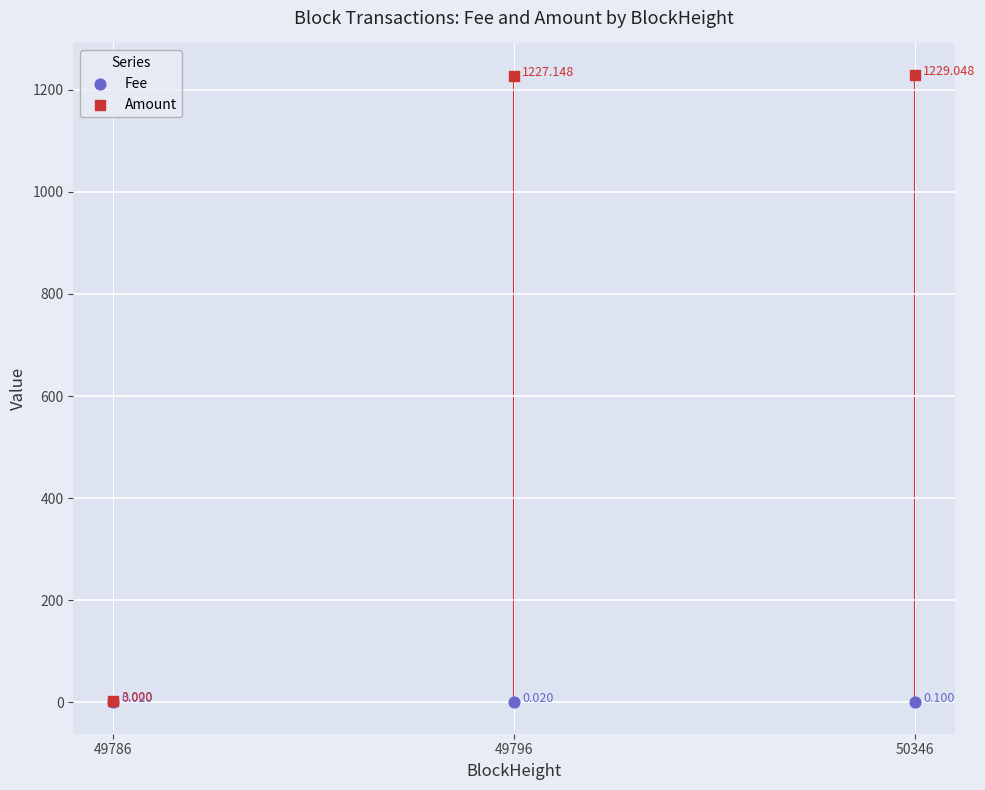

Which series has the largest Y range (max minus min)?

Amount